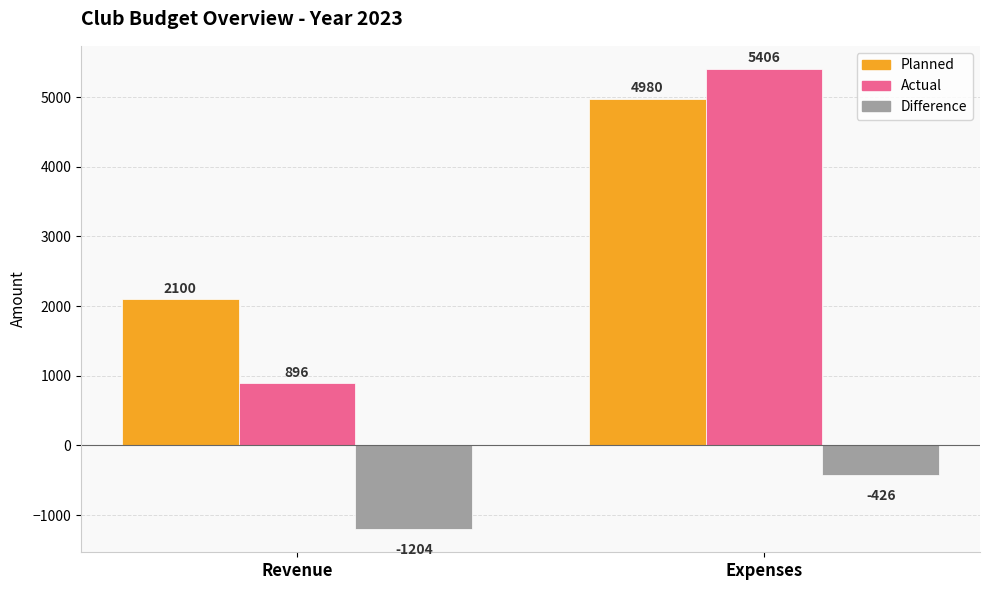

Reading left to right, list all the values displayed in this chart.

Planned: Revenue=2100	Expenses=4980
Actual: Revenue=896	Expenses=5406
Difference: Revenue=-1204	Expenses=-426